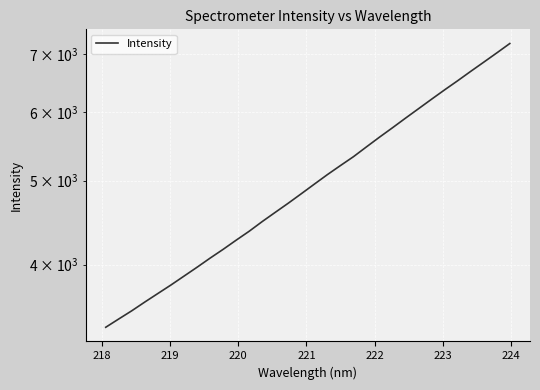

What is the difference between the maximum and minimum values?

3811.0